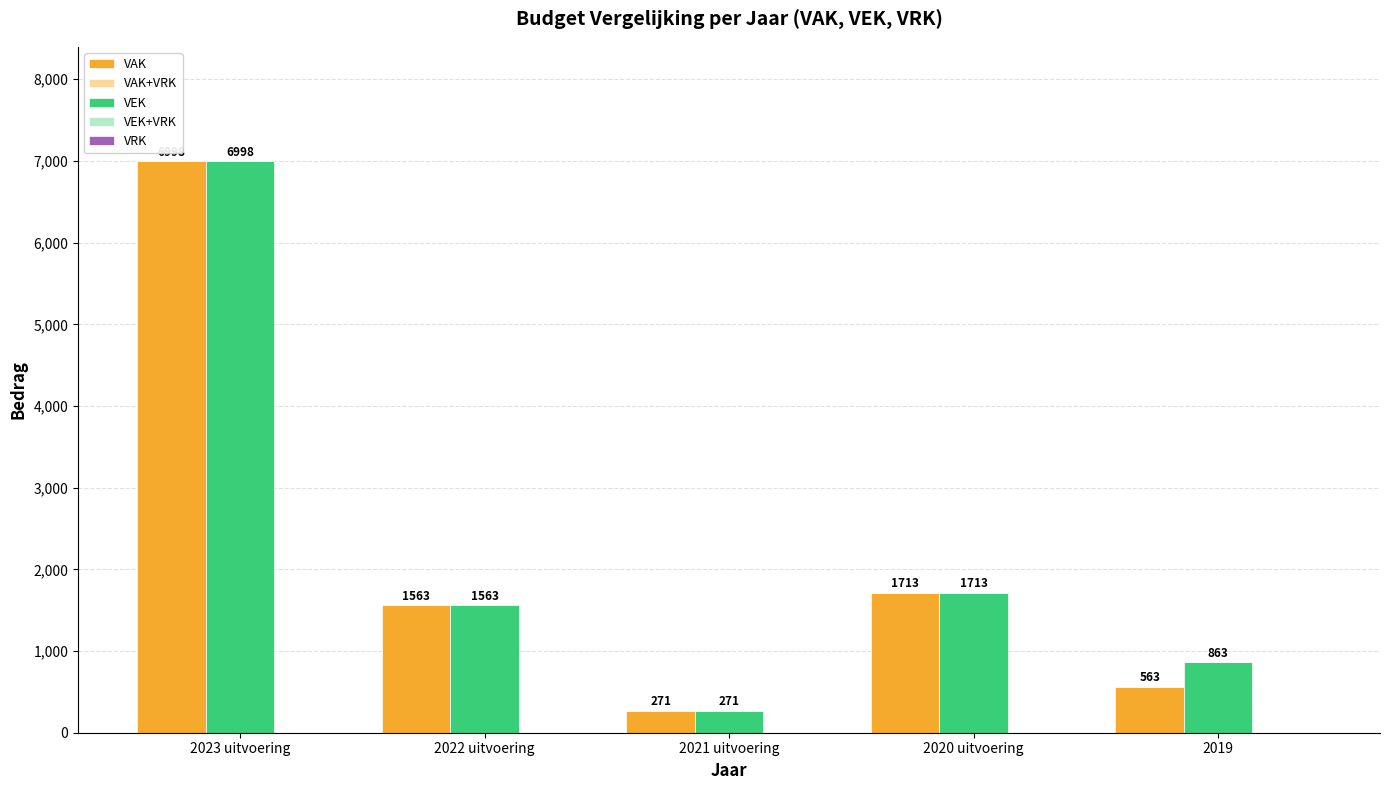

Is the value of VEK at 2021 uitvoering greater than the value of VAK at 2019?

No